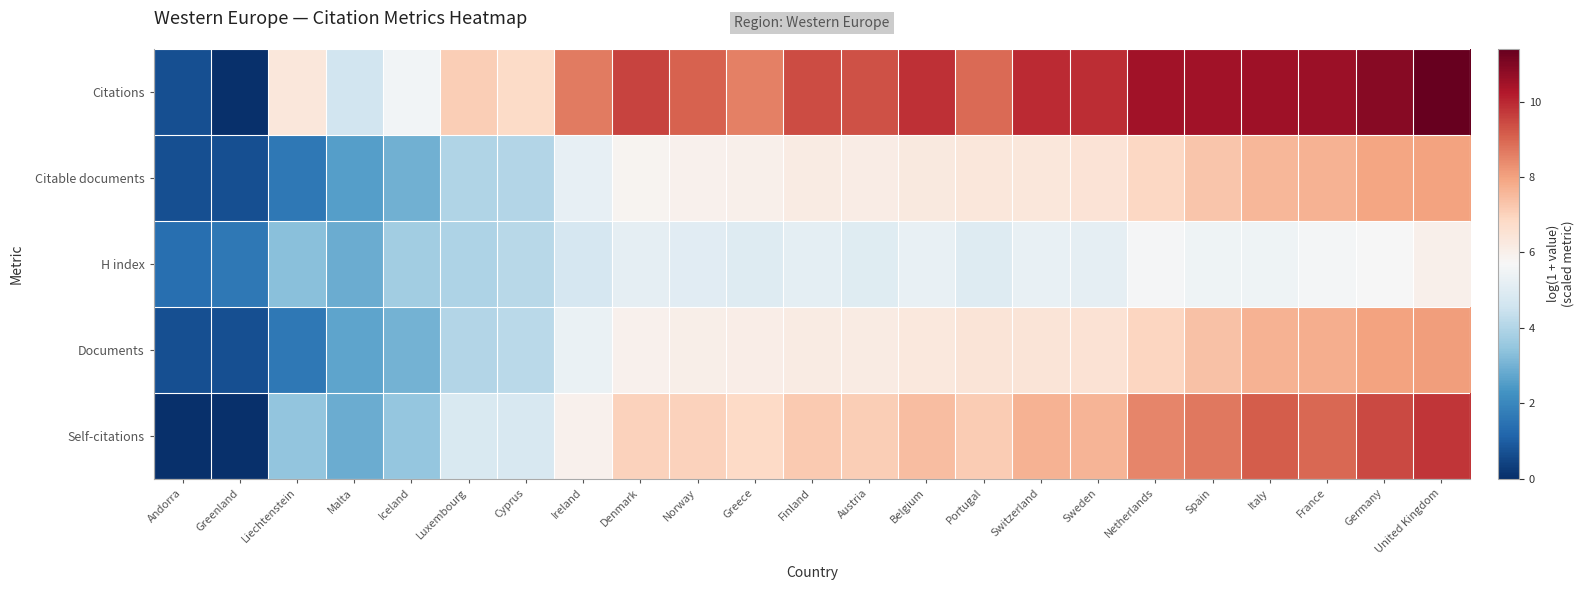

At which category does the chart reach its minimum across all series?

Greenland